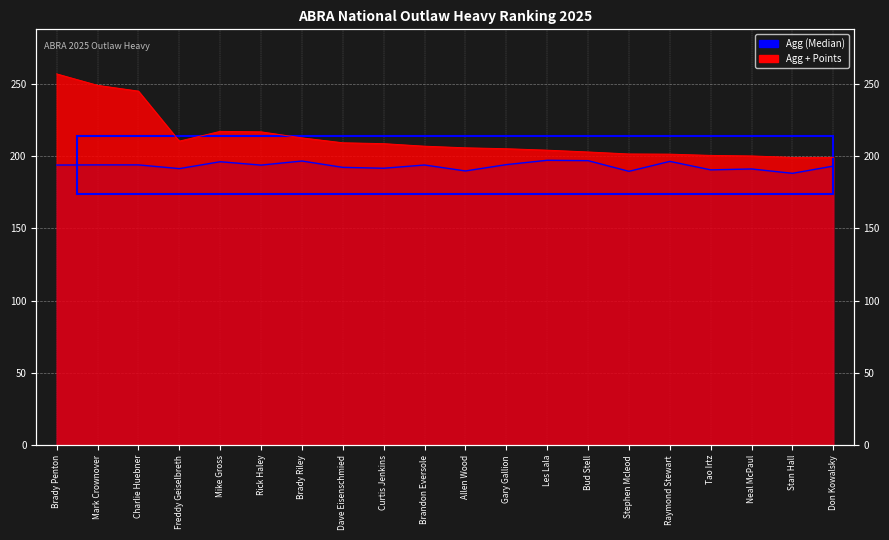

Between Curtis Jenkins and Gary Gallion, which series saw the biggest shift?

Agg + Points